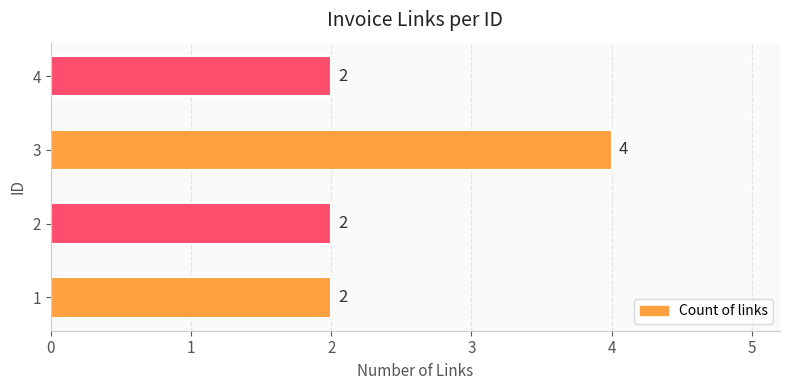

What is the difference between the values at 3 and 2?

2